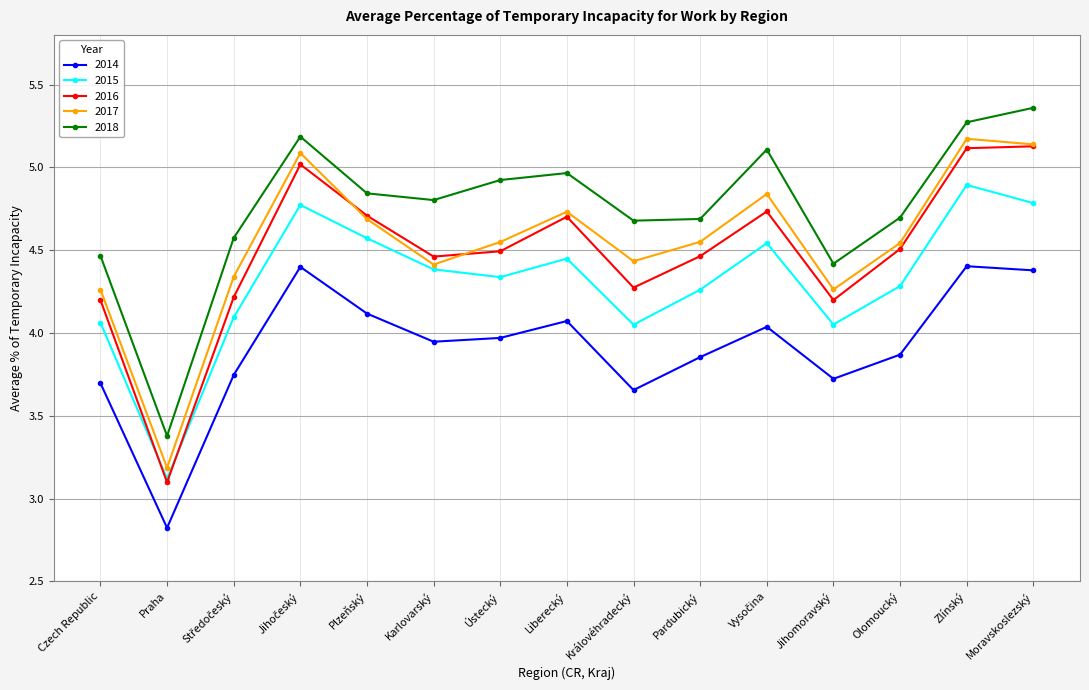

True or false: 2015 and 2014 cross at least once.

False